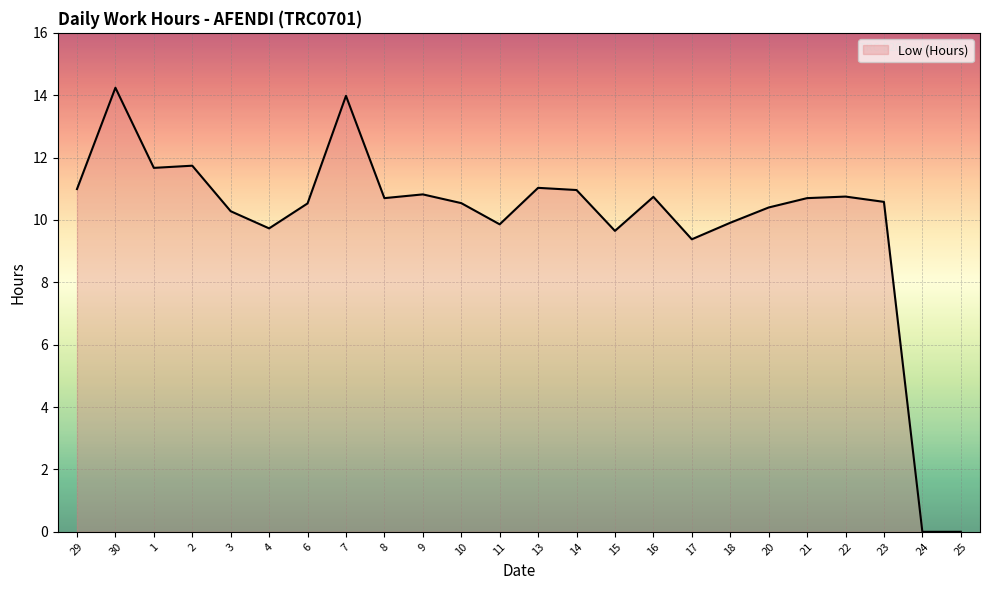

What is the greatest value displayed?

14.2